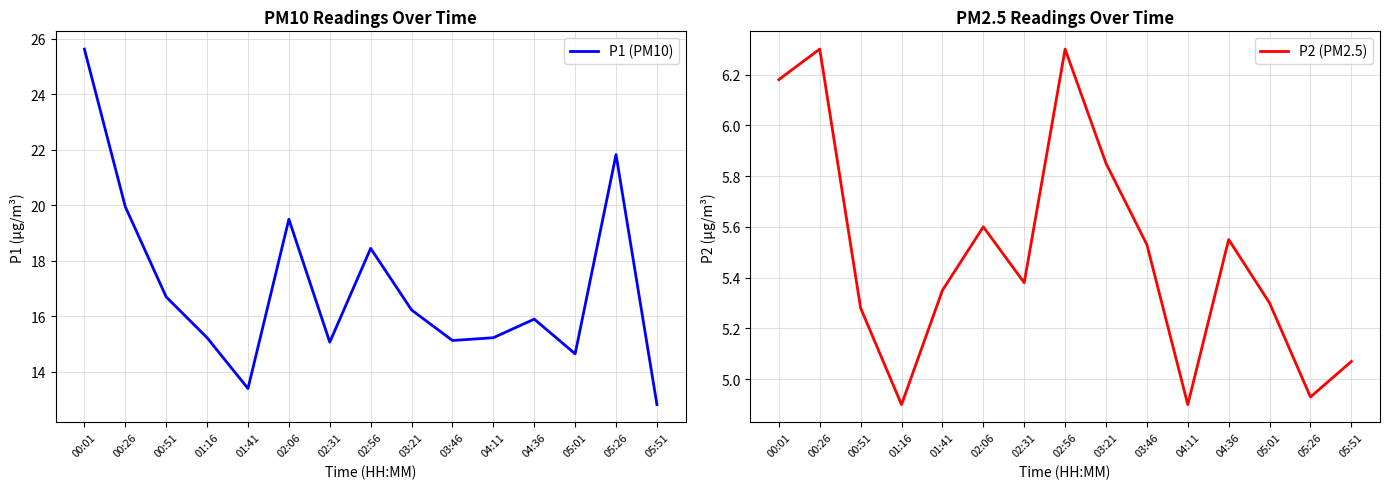

At which label is P1 (PM10) closest to 19?

02:06